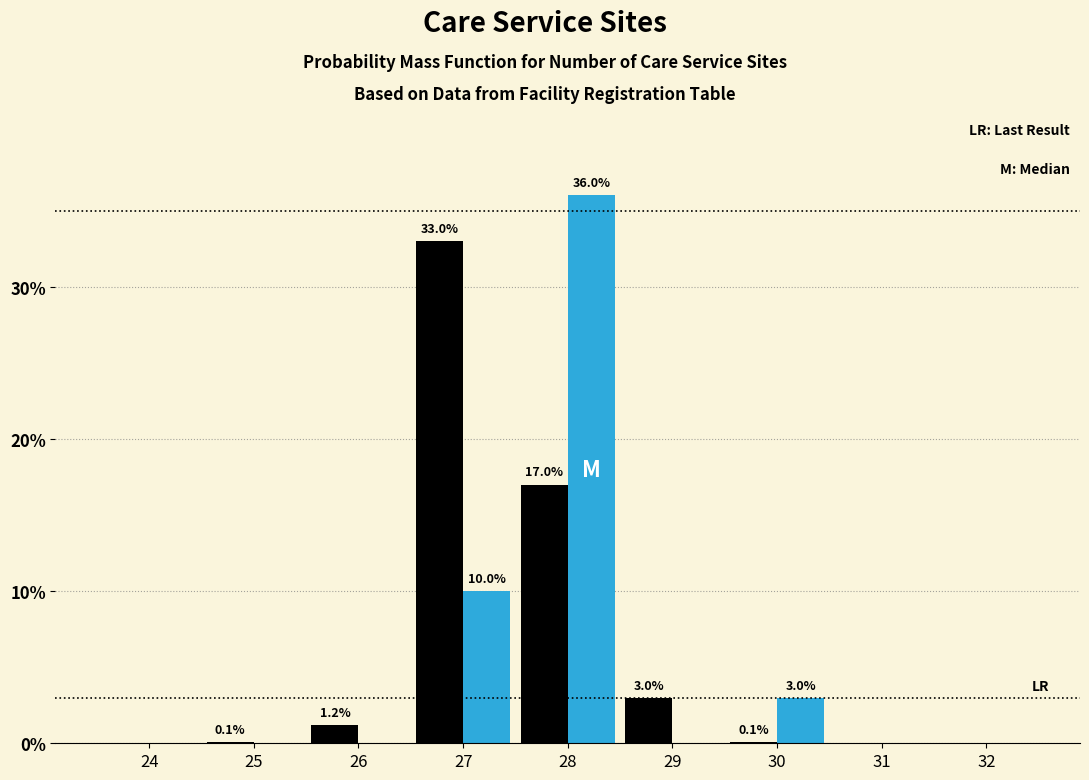

What is the total value across all series at 27?

43.0